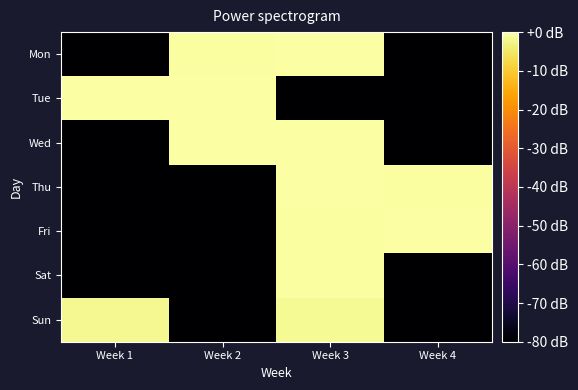

How many series are shown in this chart?

7